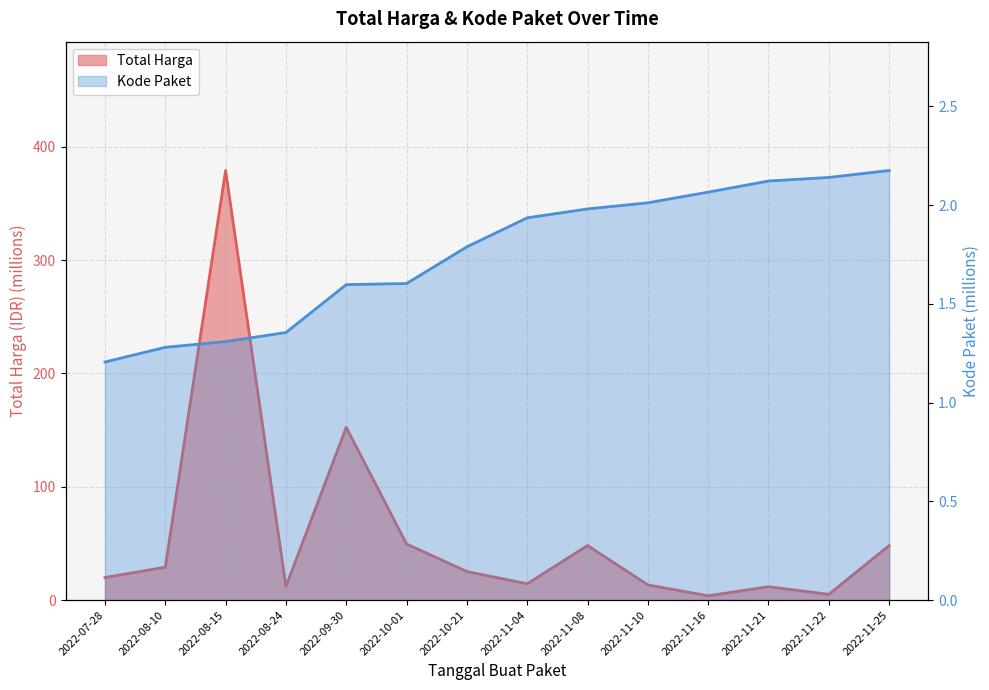

At which label does Kode Paket reach its peak?

2022-11-25